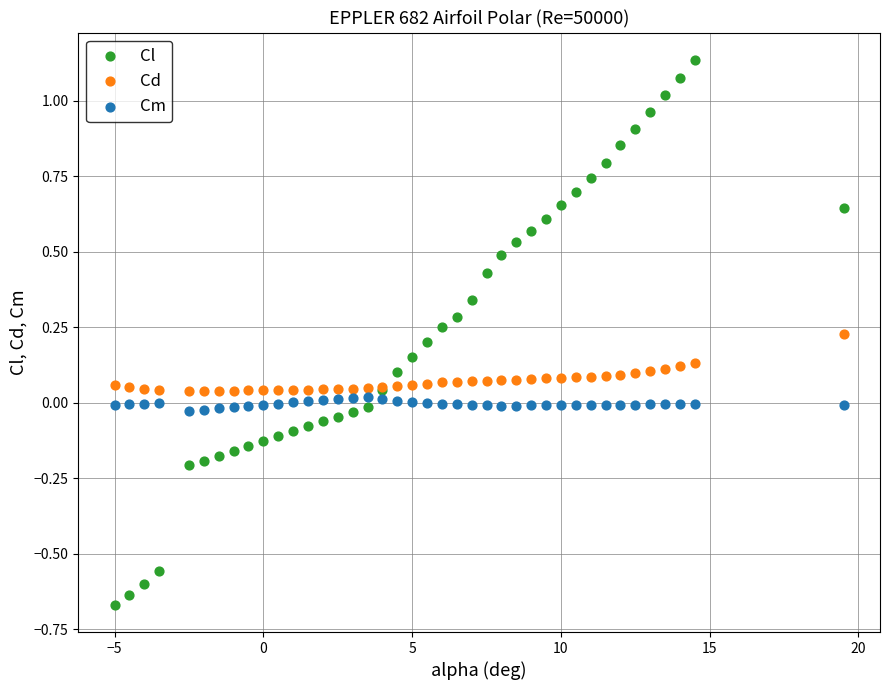

What is the X range (max minus min) for the scatter plot?

24.5